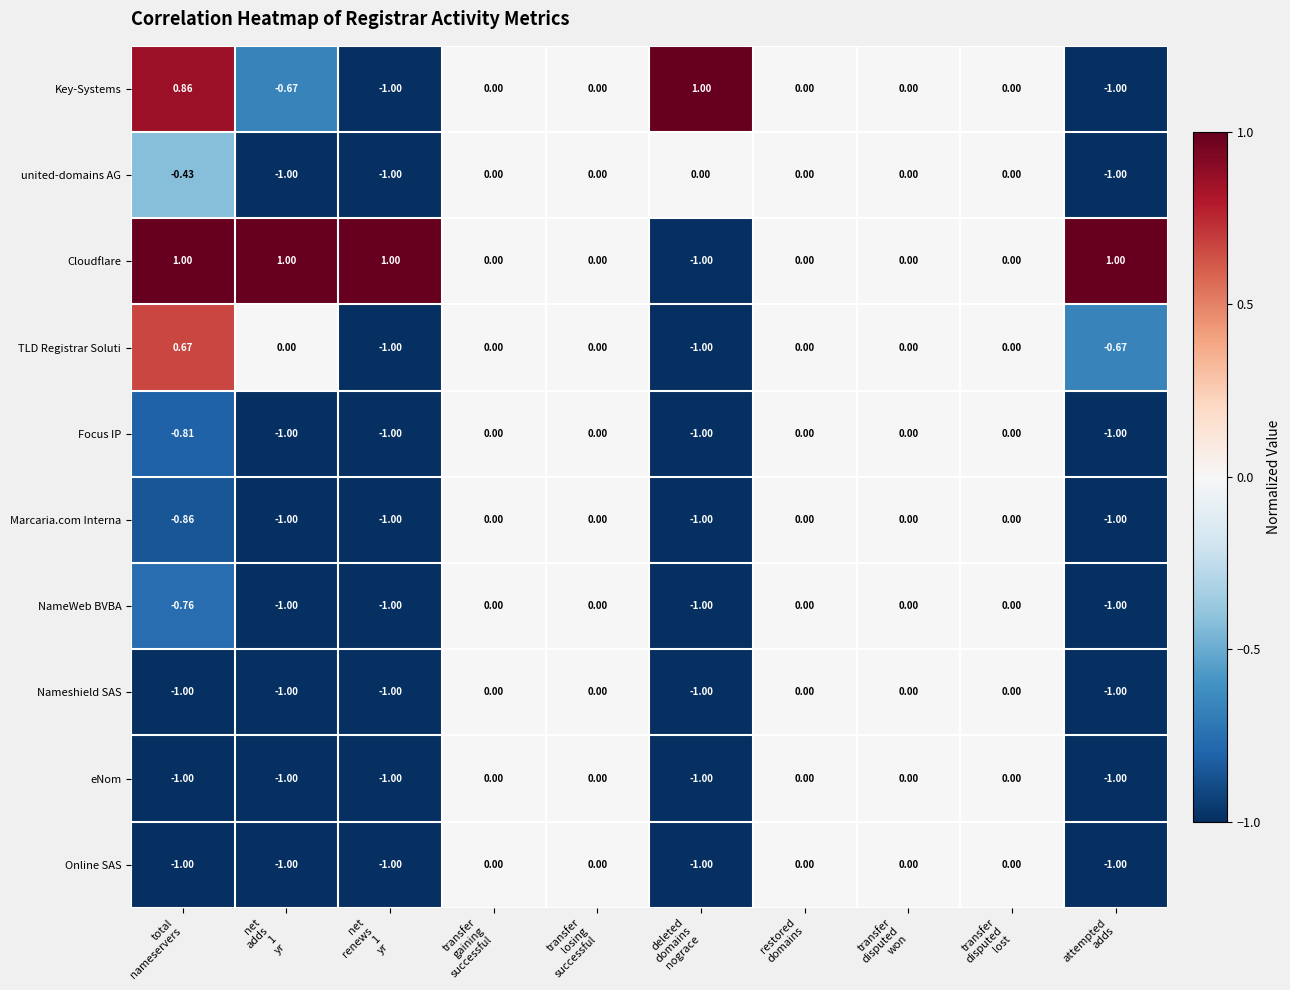

Which series has the largest total across all categories?

Cloudflare